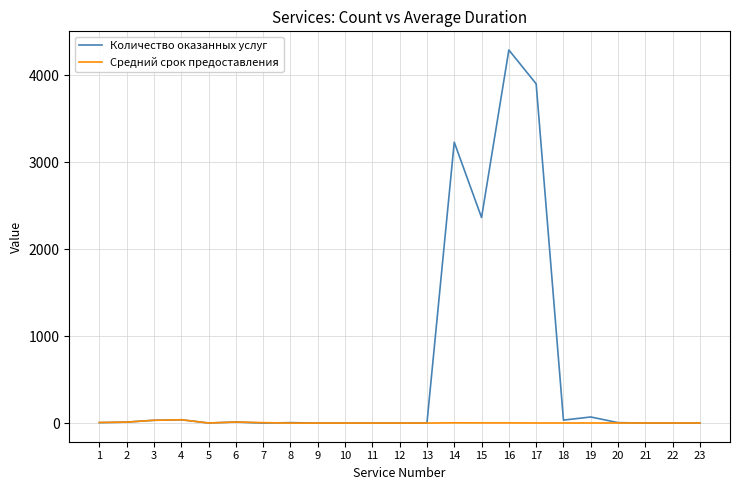

What is the maximum value shown in the chart?

4289